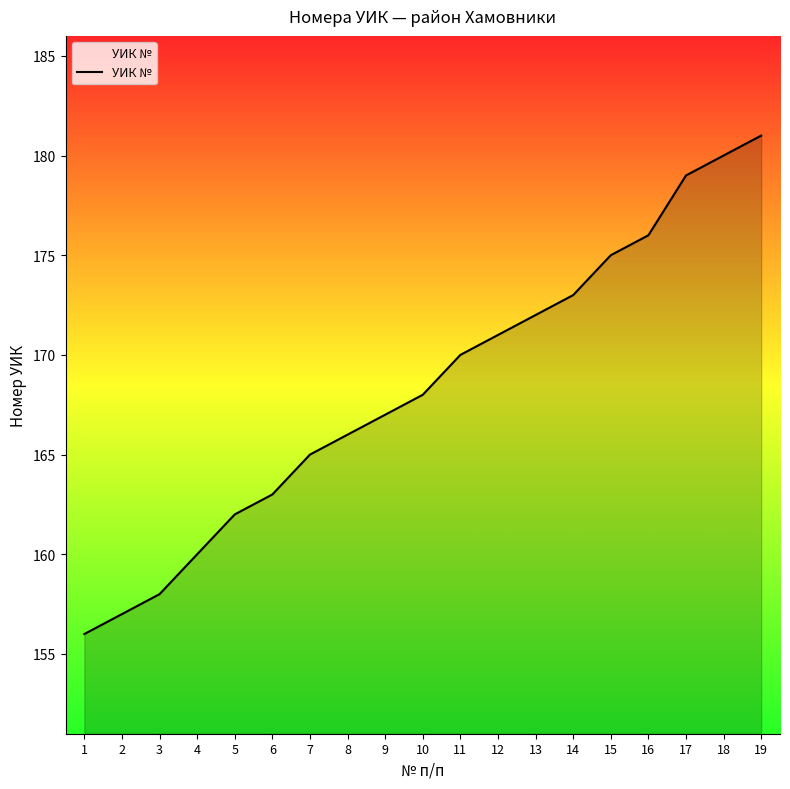

Rank the categories by value from lowest to highest.

1, 2, 3, 4, 5, 6, 7, 8, 9, 10, 11, 12, 13, 14, 15, 16, 17, 18, 19